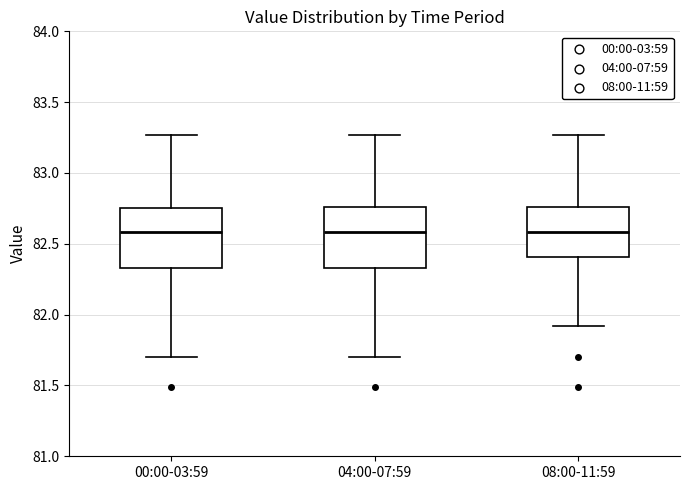

Where is the lower edge of the box for 04:00-07:59 on the y-axis? The values are not printed on the chart, so give them approximately, as read against the axis.

82.35